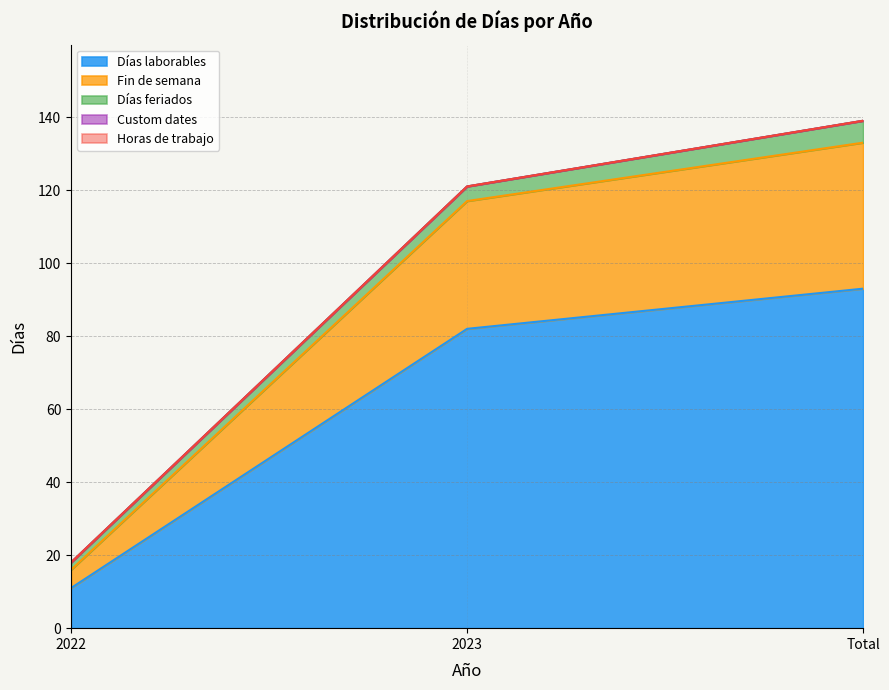

Which series has the widest spread of values?

Días laborables